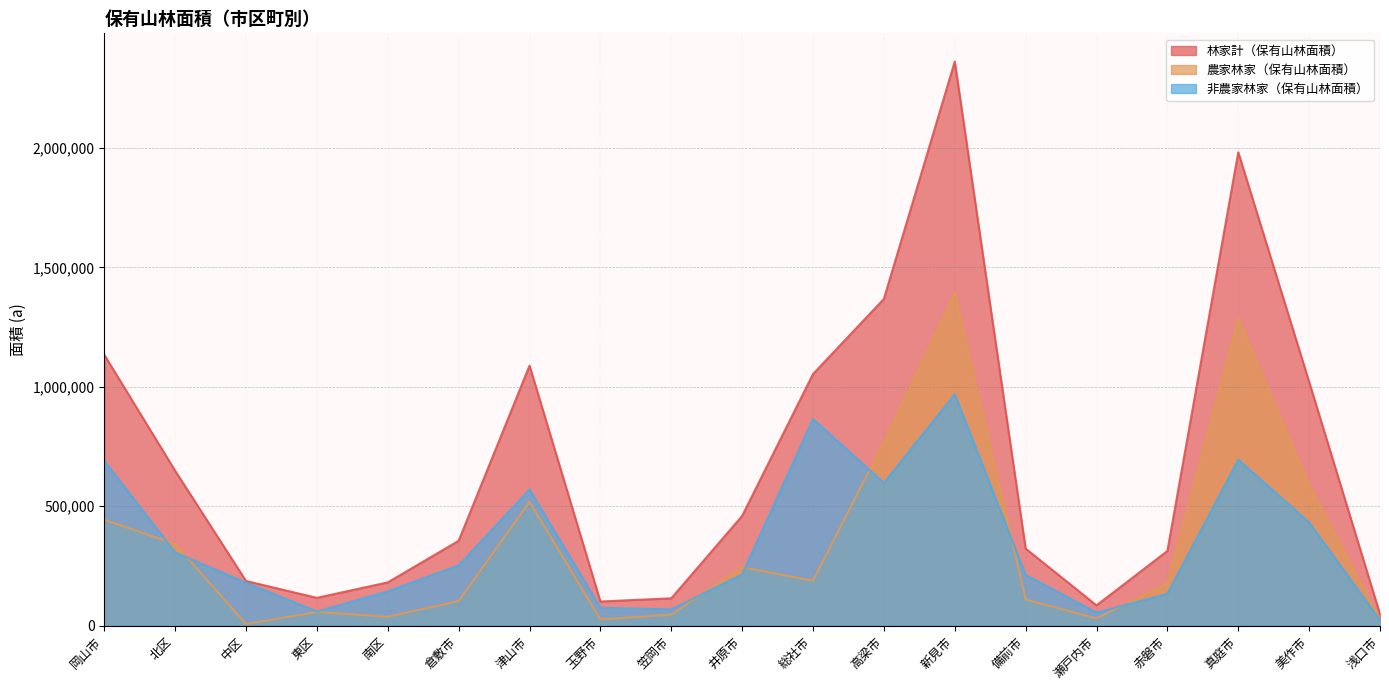

What is the difference between the highest and lowest values at 備前市?

212960